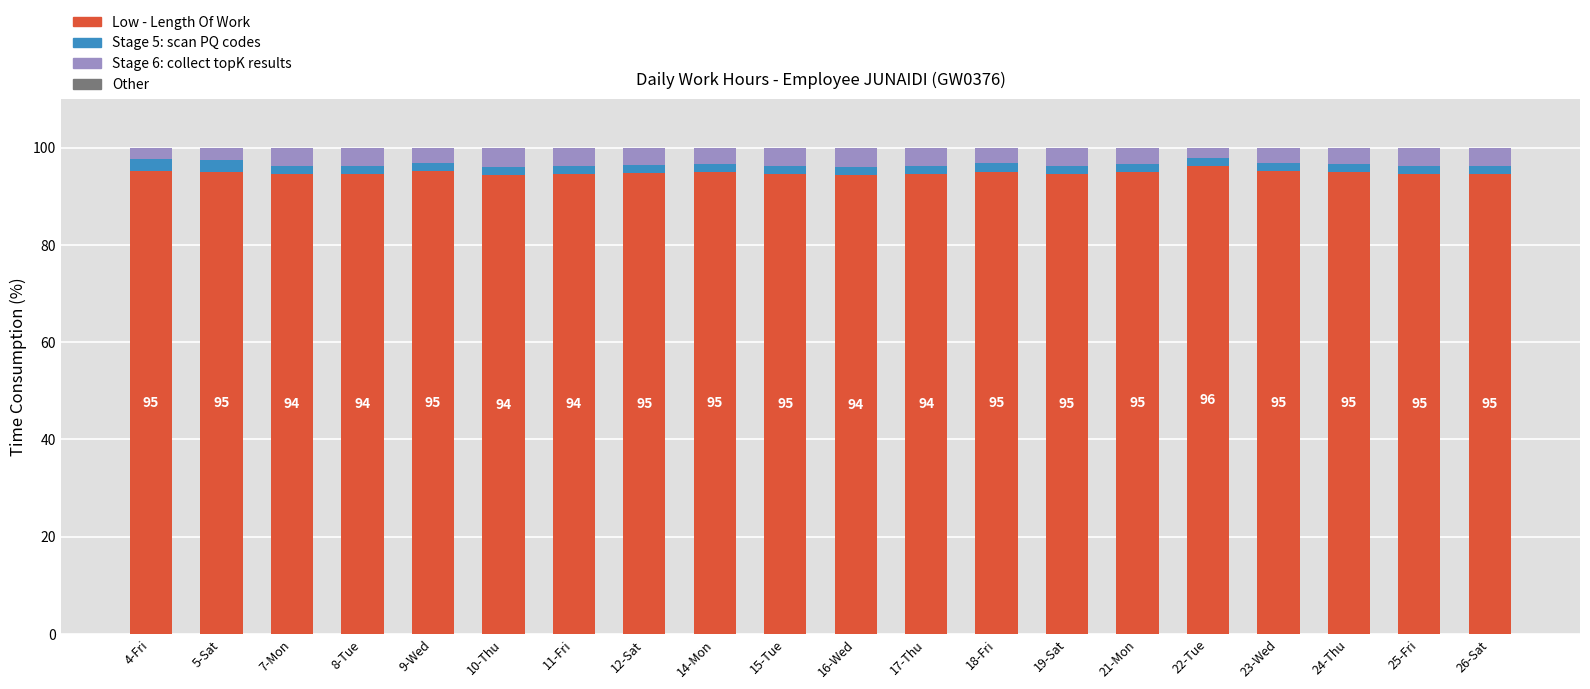

What value does the Low - Length Of Work series have at 24-Thu?

94.9